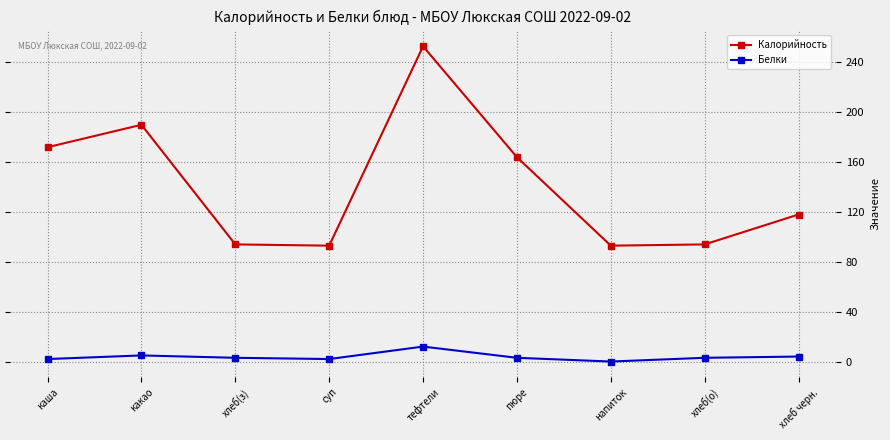

Rank the series by their maximum value, from highest to lowest.

Калорийность, Белки